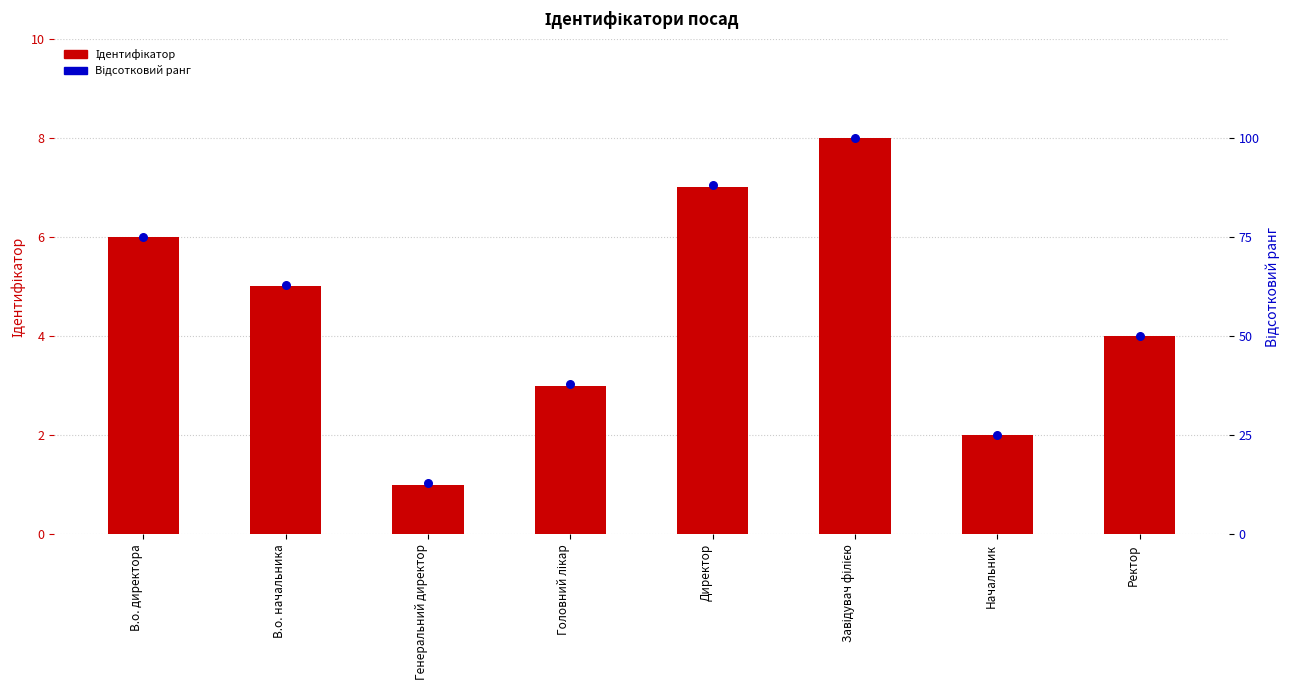

Is the value of Відсотковий ранг at Ректор greater than the value of Ідентифікатор at В.о. директора?

Yes